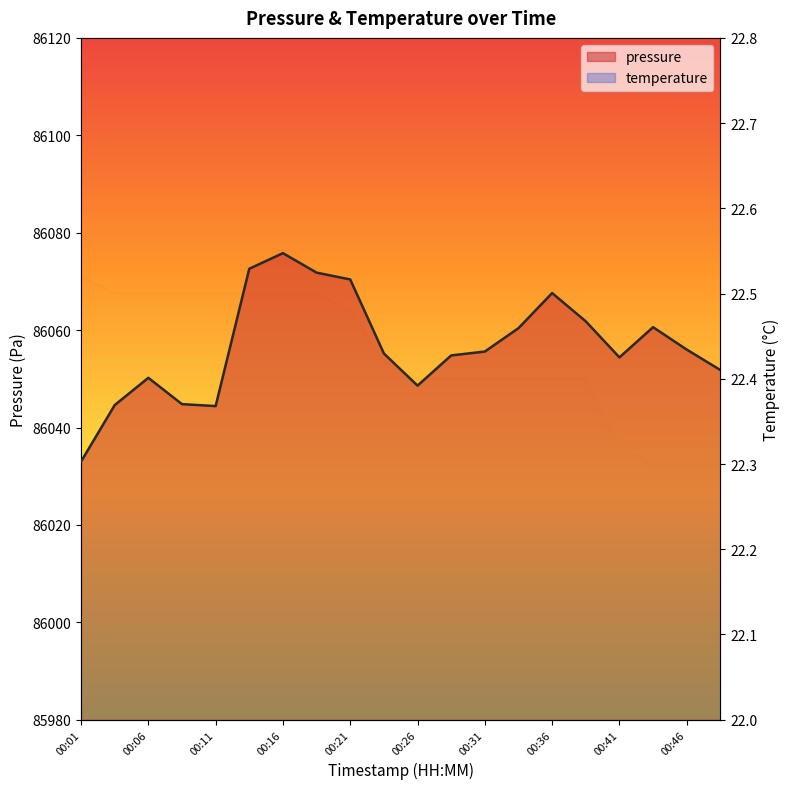

Reading left to right, extract all data points from this chart.

pressure: 86033.0	86044.6	86050.2	86044.8	86044.4	86072.6	86075.8	86071.8	86070.4	86055.2	86048.6	86054.8	86055.6	86060.4	86067.6	86061.8	86054.4	86060.6	86056.0	86051.8
temperature: 22.5	22.5	22.5	22.5	22.5	22.5	22.5	22.5	22.5	22.4	22.4	22.4	22.4	22.4	22.4	22.4	22.3	22.3	22.3	22.3